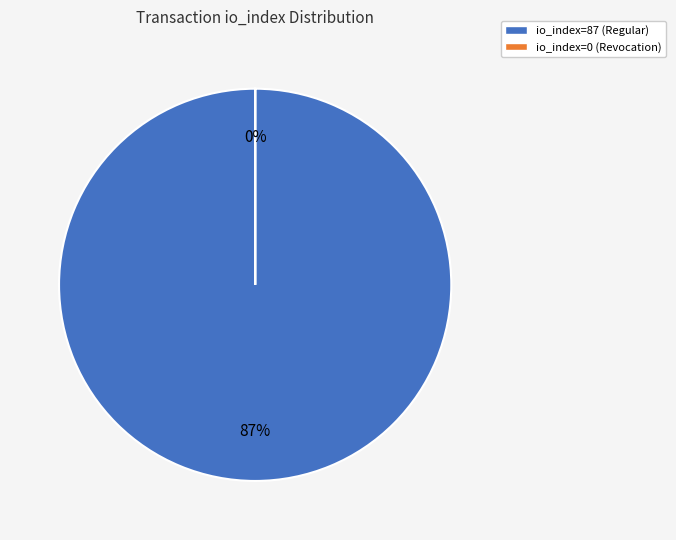

What is the majority slice?

io_index=87 (Regular)